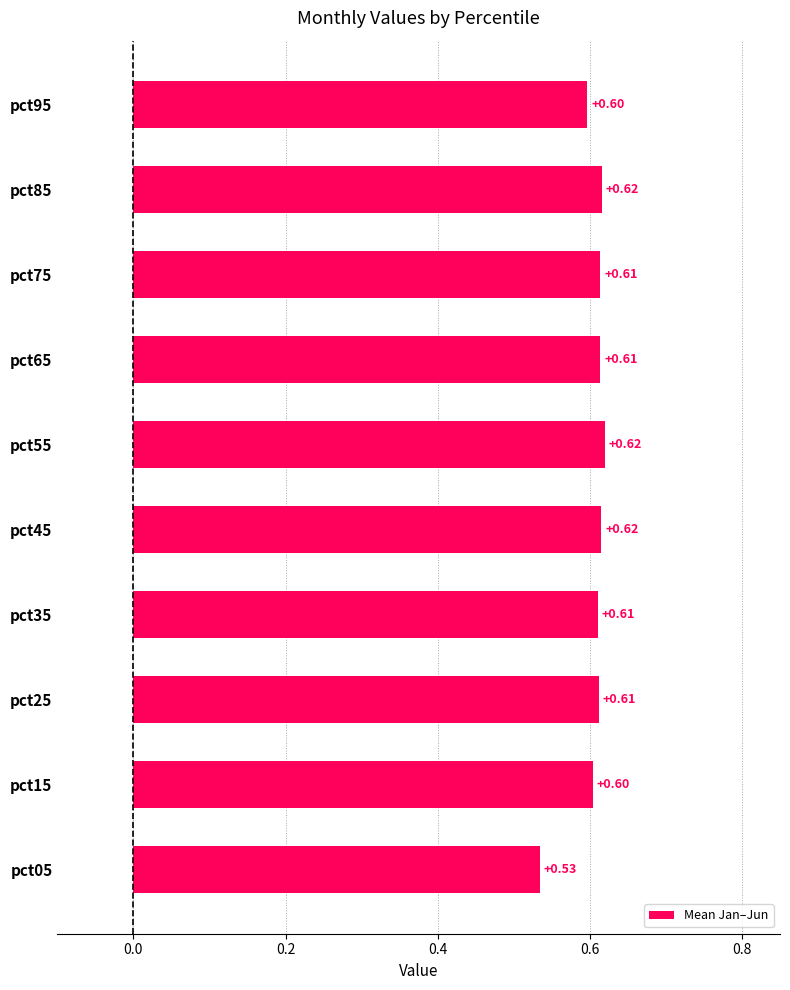

Which has a higher value, pct05 or pct75?

pct75